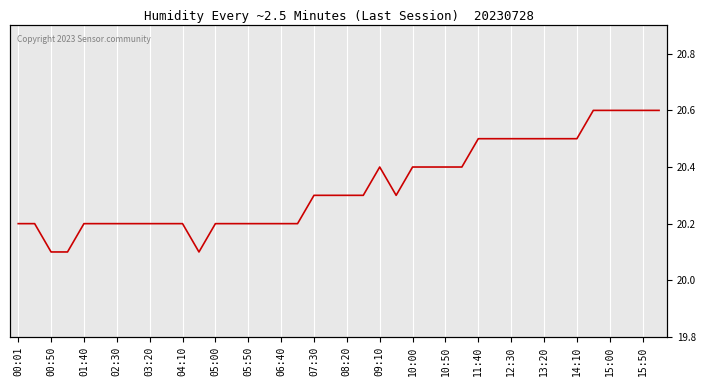

How many interior local peaks (higher than both neighbors) does the data have?

1